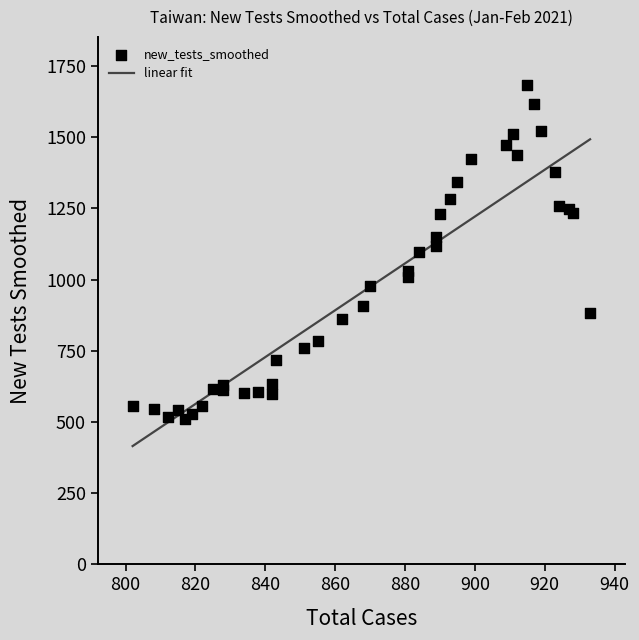

What is the change in value from 2021-01-03 to 2021-01-22?

+513